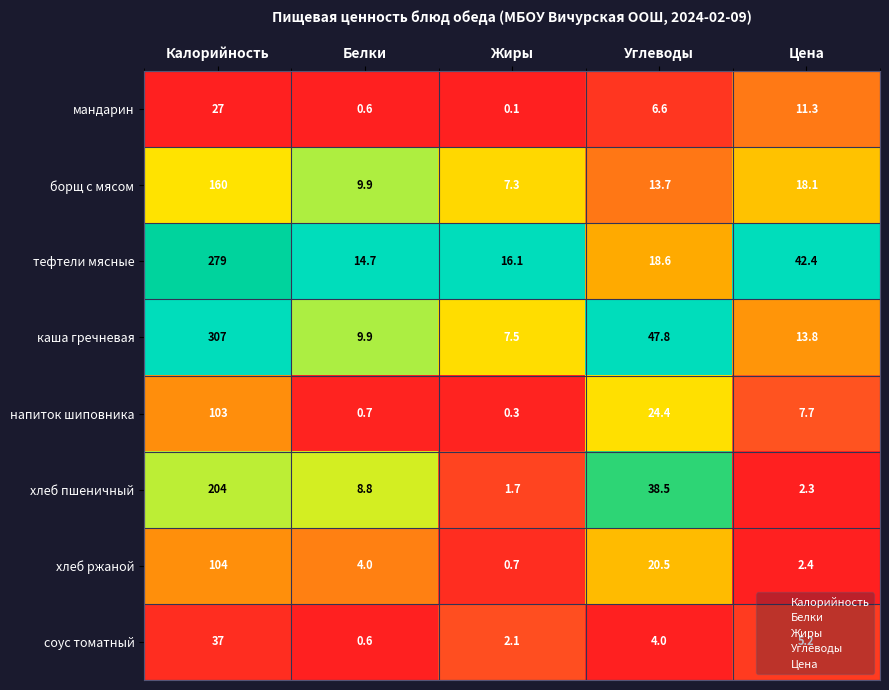

What is the average value of the хлеб ржаной series?

26.3